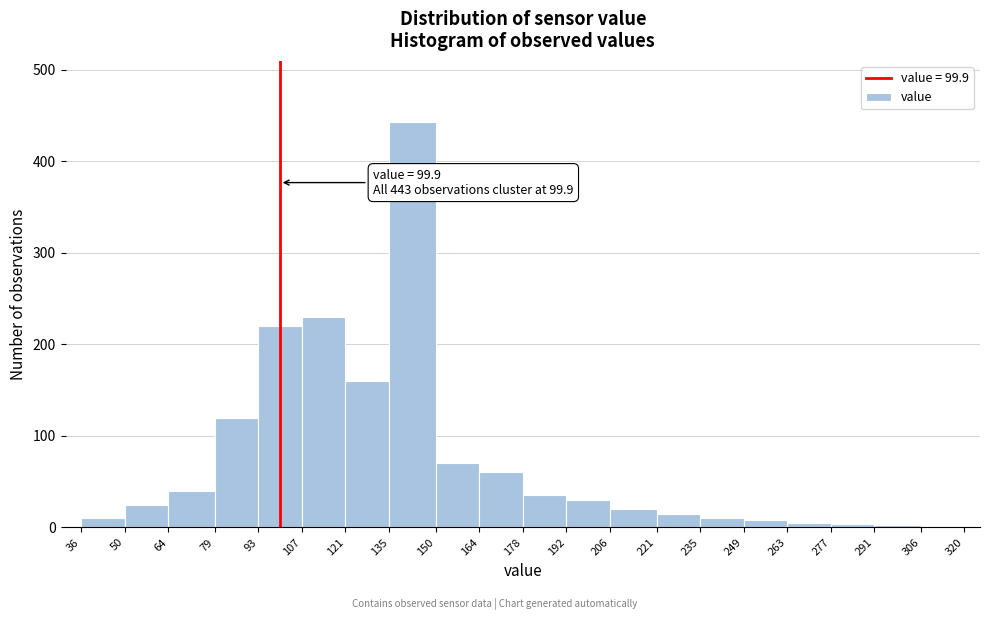

Which range on the x-axis has the tallest bar?

135 to 150